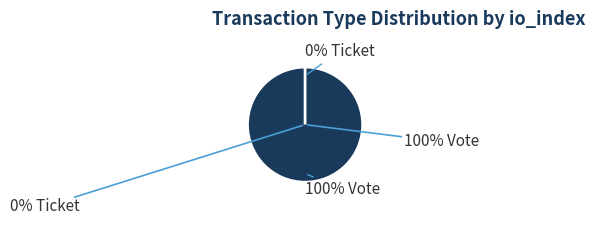

True or false: Ticket accounts for 0% of the total.

True